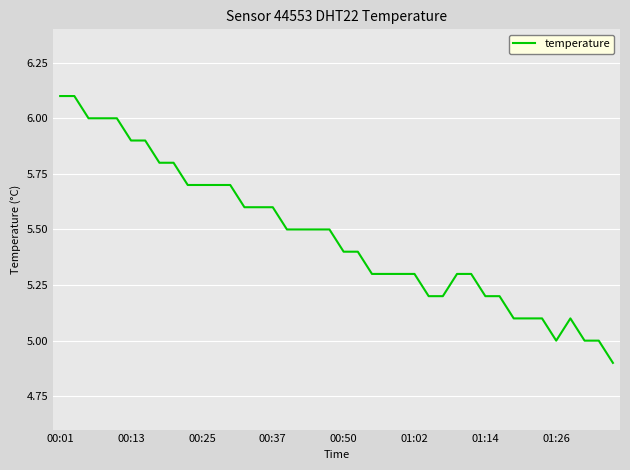

What is the sum of all values?

218.9